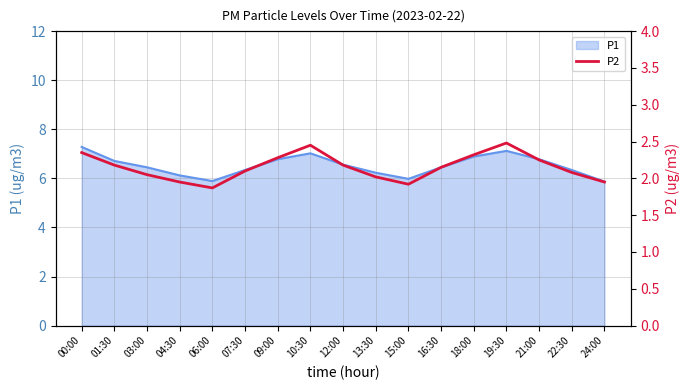

Reading right to left, what are all the values shown in this chart?

24:00=1.9	22:30=2.1	21:00=2.2	19:30=2.5	18:00=2.3	16:30=2.1	15:00=1.9	13:30=2.0	12:00=2.2	10:30=2.5	09:00=2.3	07:30=2.1	06:00=1.9	04:30=1.9	03:00=2.0	01:30=2.2	00:00=2.4